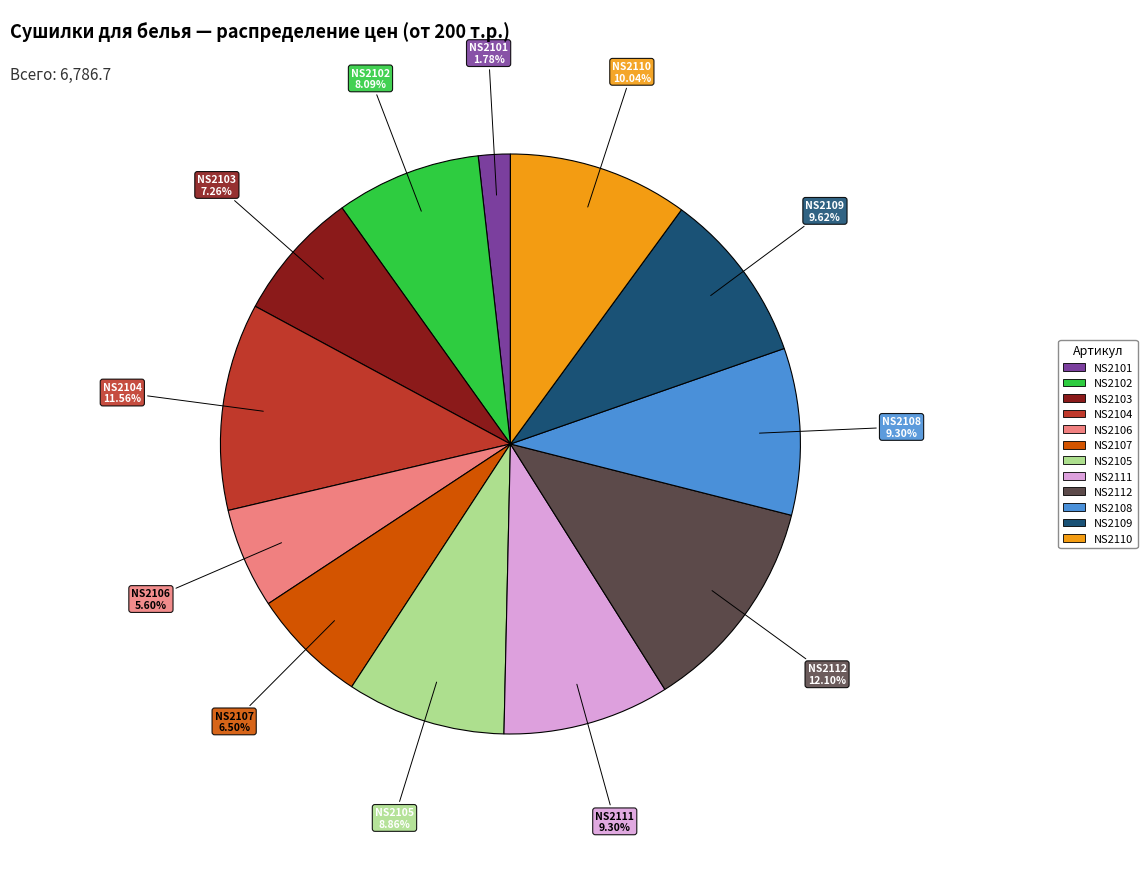

How many slices are in this pie chart?

12